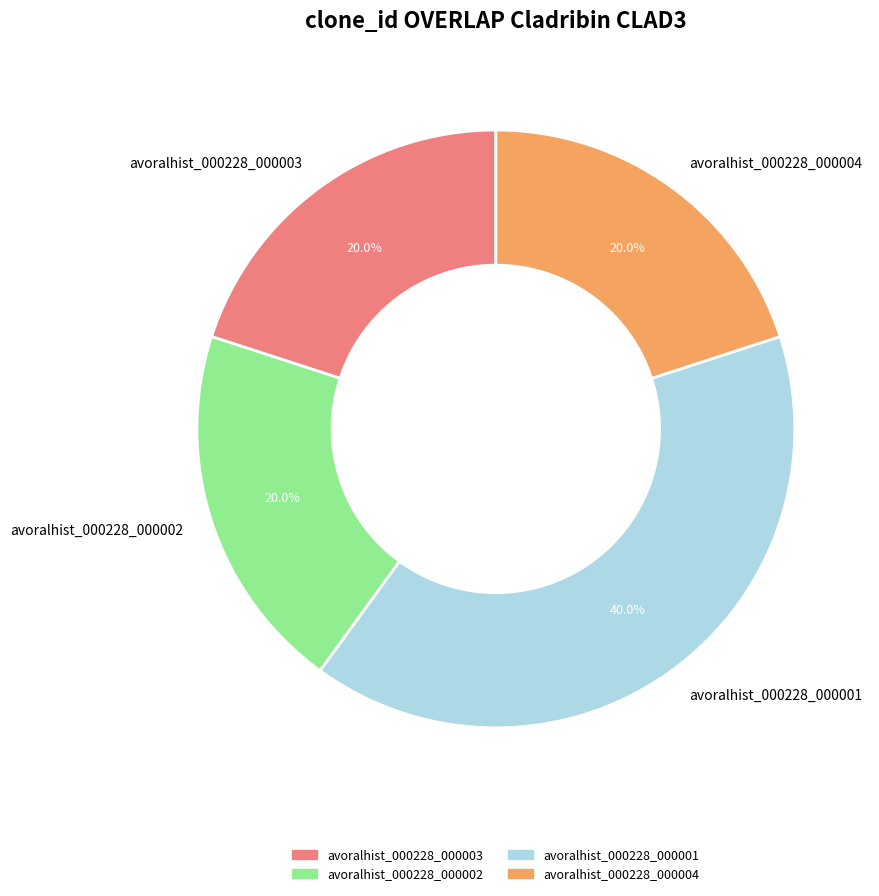

Count the number of slices in the pie.

4